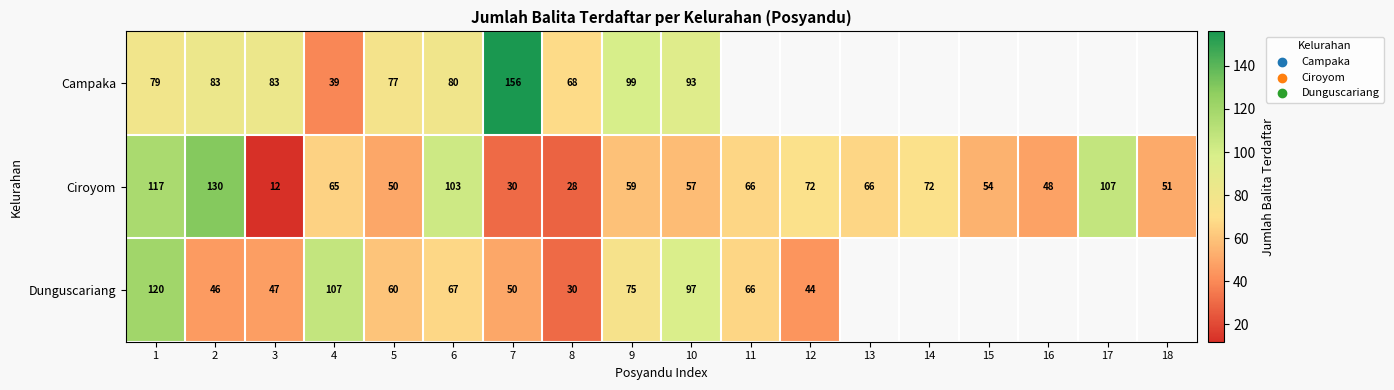

At 8, list the series in order from largest to smallest.

Campaka, Dunguscariang, Ciroyom